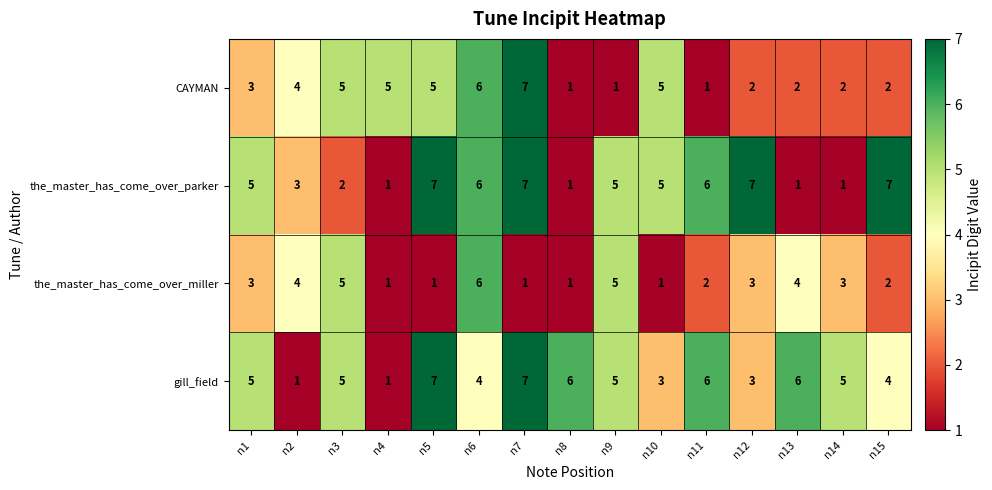

Between n6 and n7, which series saw the biggest shift?

the_master_has_come_over_miller